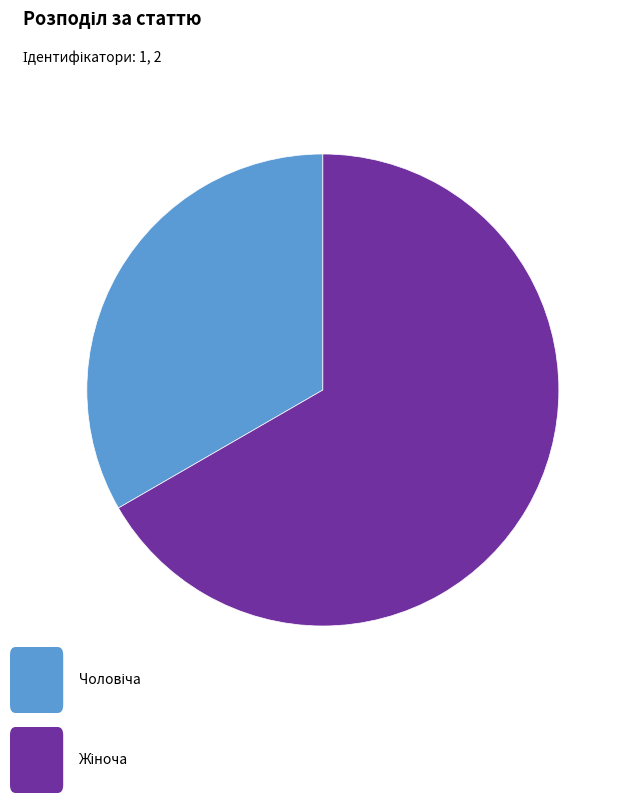

Count the number of slices in the pie.

2